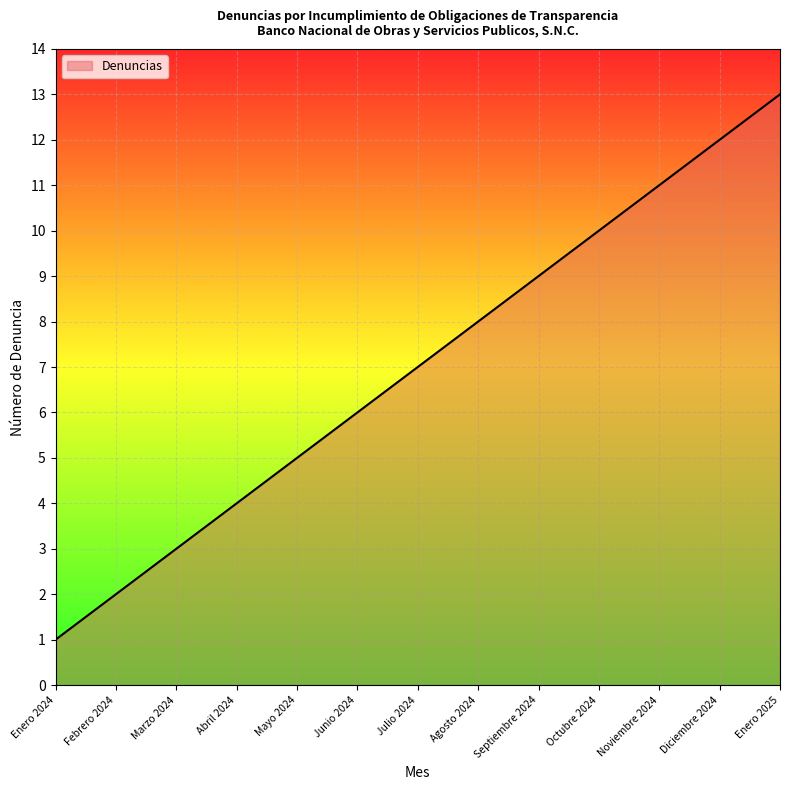

Reading left to right, transcribe all the data shown in this chart.

Enero 2024=1	Febrero 2024=2	Marzo 2024=3	Abril 2024=4	Mayo 2024=5	Junio 2024=6	Julio 2024=7	Agosto 2024=8	Septiembre 2024=9	Octubre 2024=10	Noviembre 2024=11	Diciembre 2024=12	Enero 2025=13